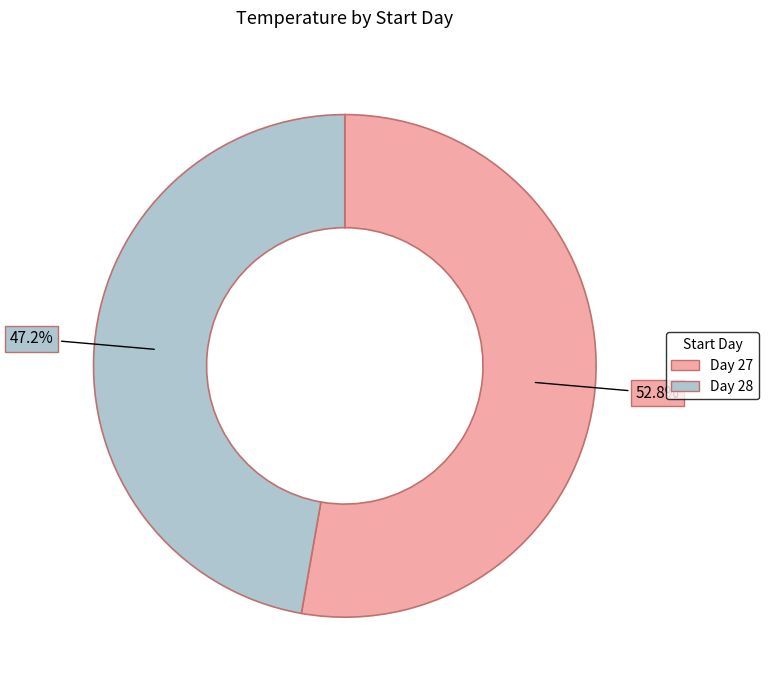

Between Day 27 and Day 28, which is larger?

Day 27